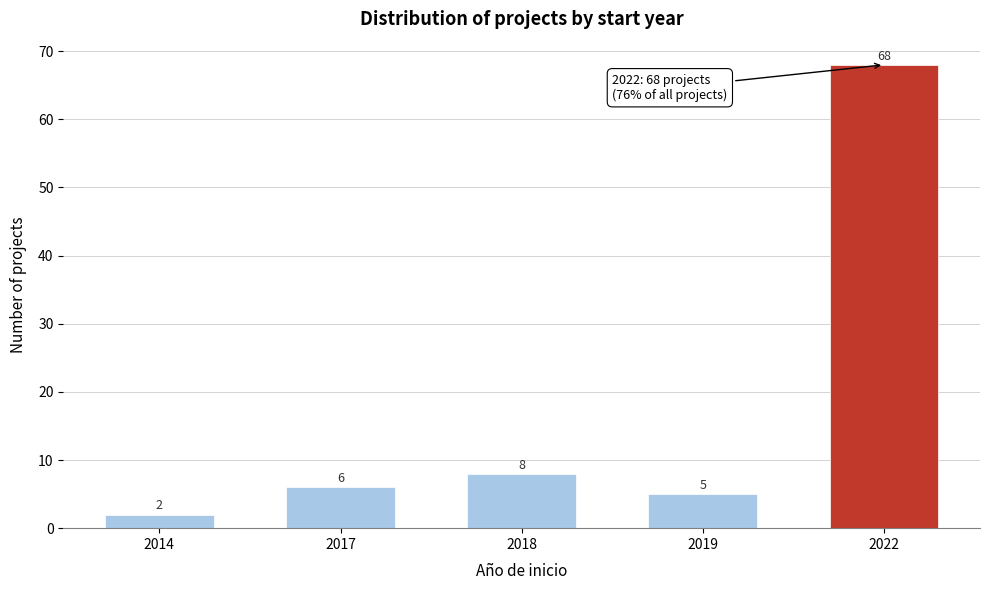

Reading right to left, transcribe all the data shown in this chart.

2022=68	2019=5	2018=8	2017=6	2014=2